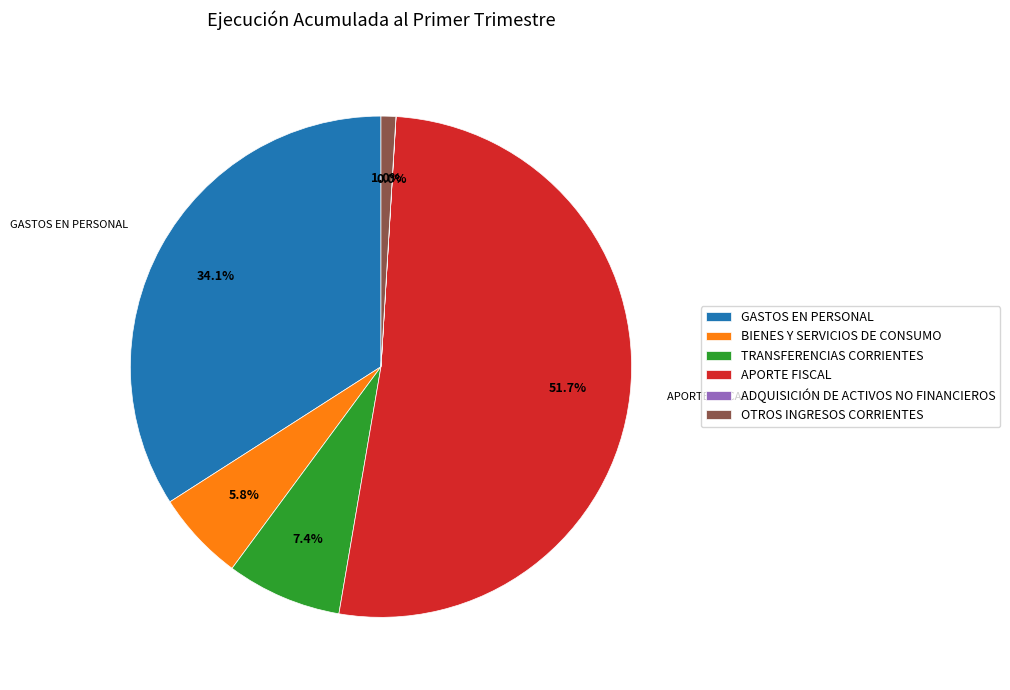

What is the largest slice in the pie chart?

APORTE FISCAL